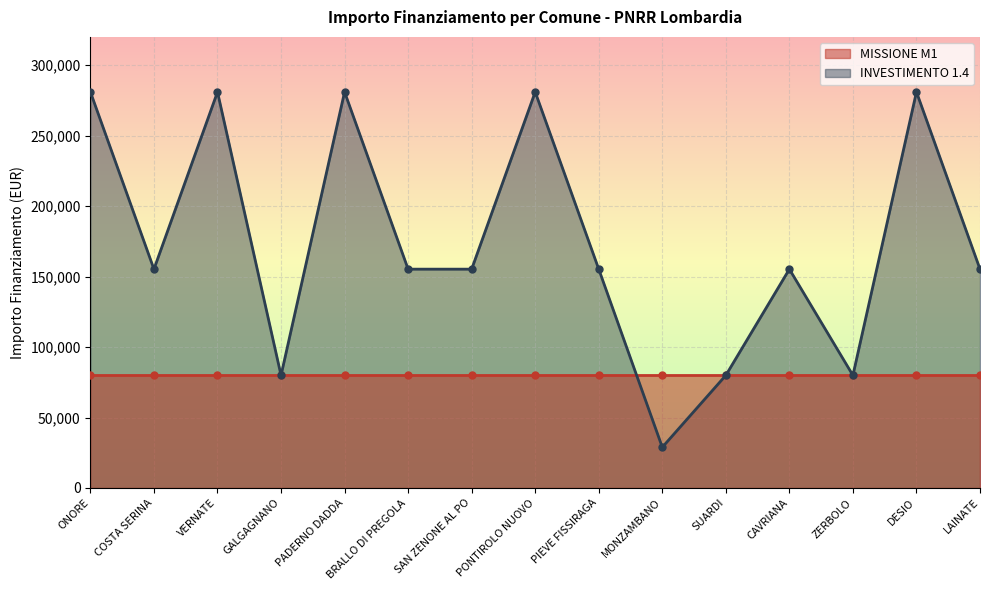

At which category does the chart reach its peak across all series?

ONORE